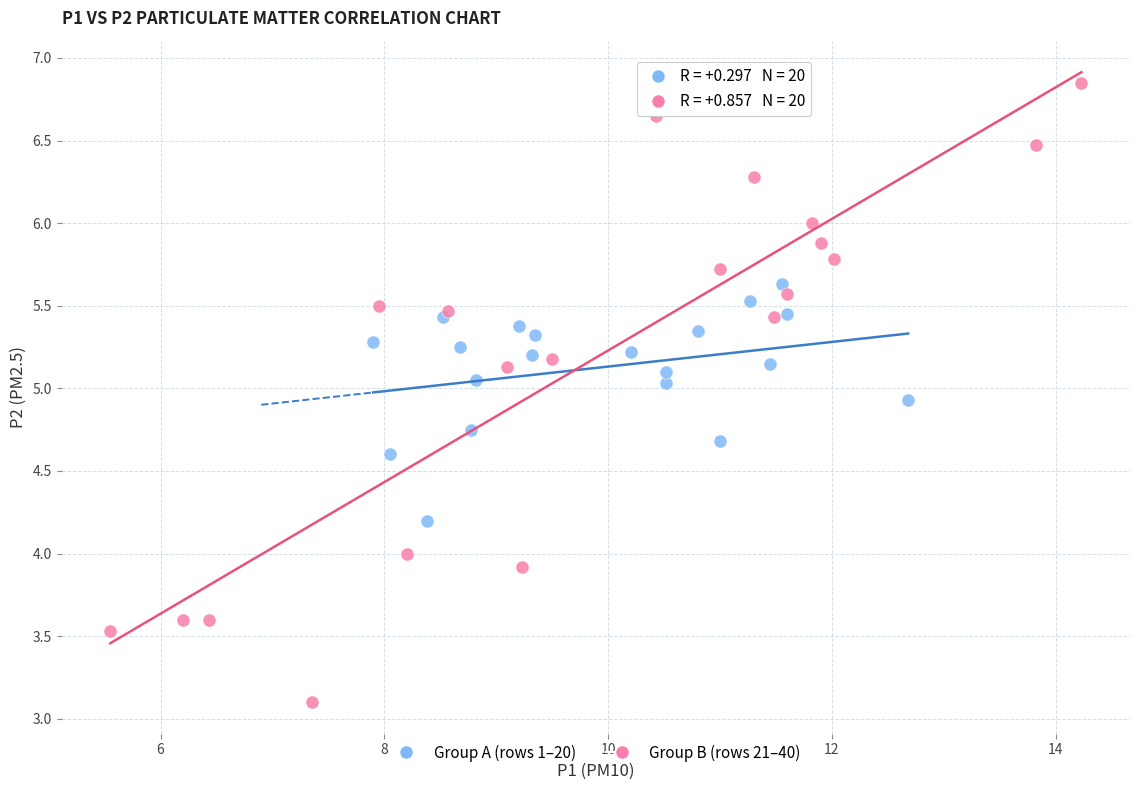

Which series reaches the maximum Y coordinate?

Group B (rows 21–40)